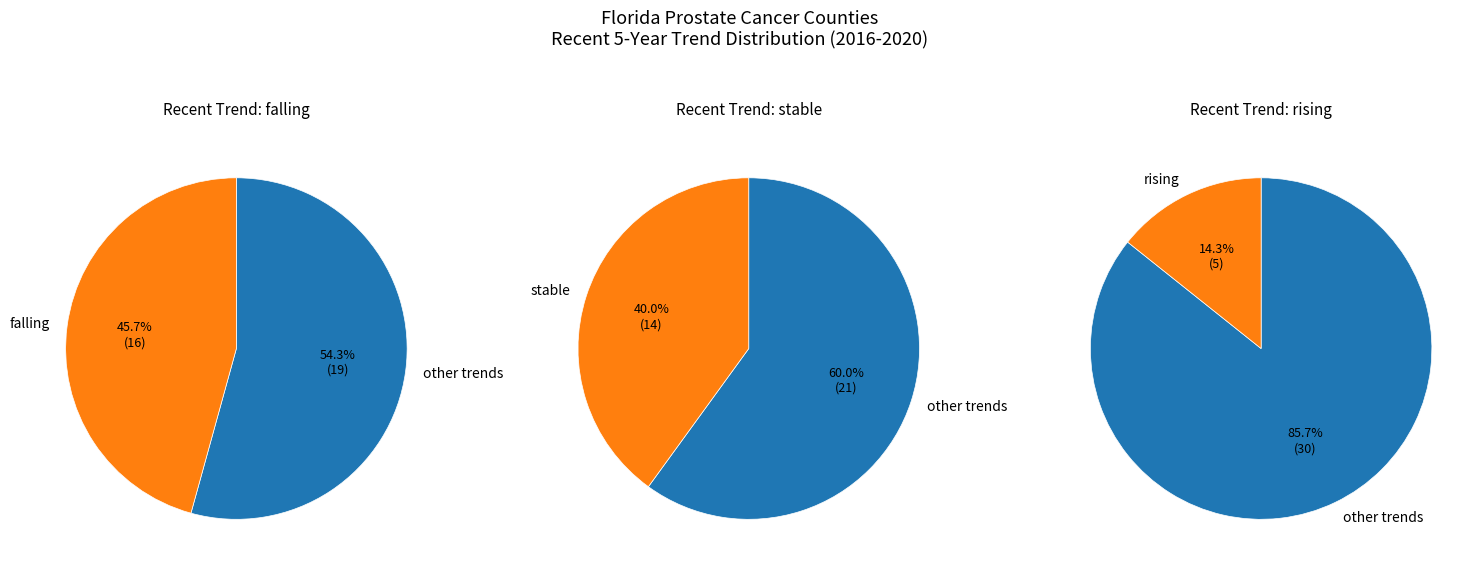

To the nearest percent, what percentage of the pie is falling?

46%